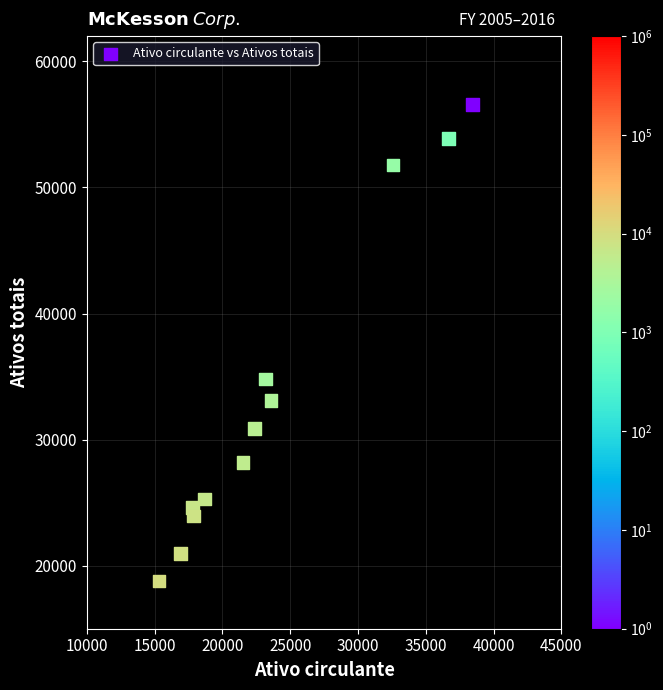

What is the range of Y values (max minus min)?

37788